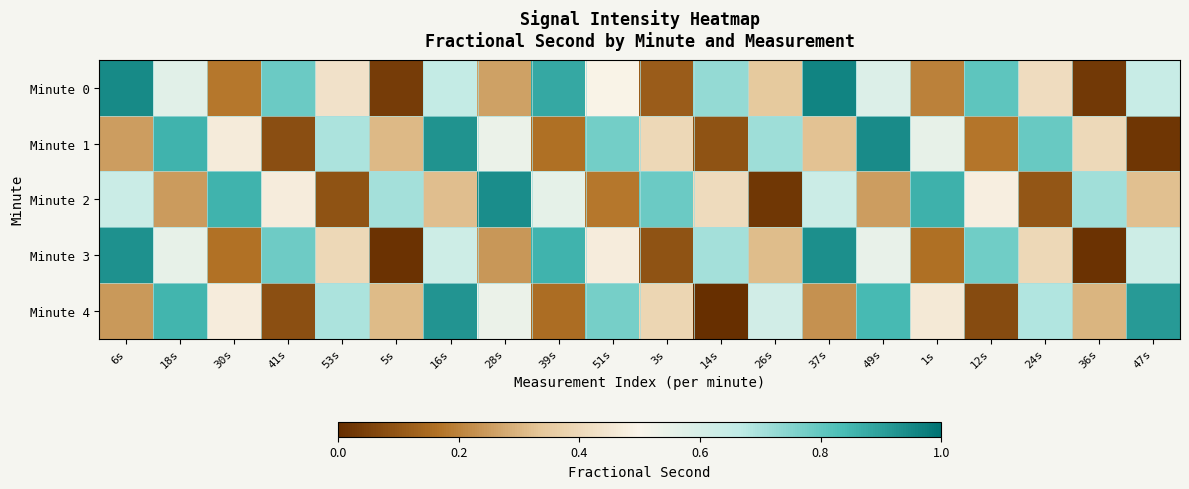

Rank the series by their maximum value, from lowest to highest.

Minute 4, Minute 3, Minute 2, Minute 1, Minute 0